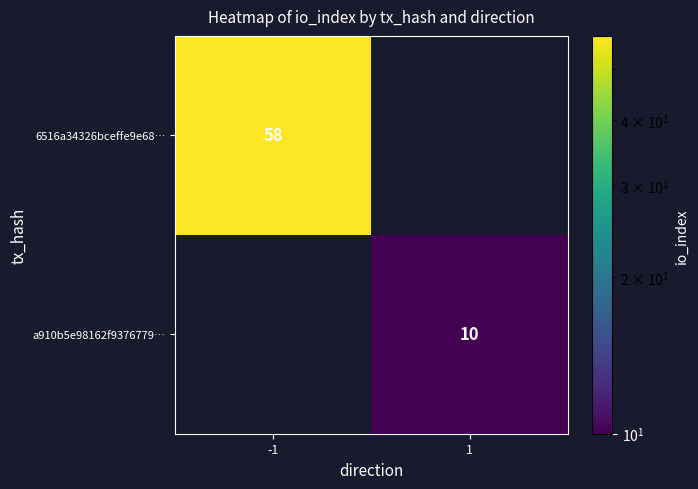

True or false: 6516a34326bceffe9e68… has a value of 58 at -1.

True